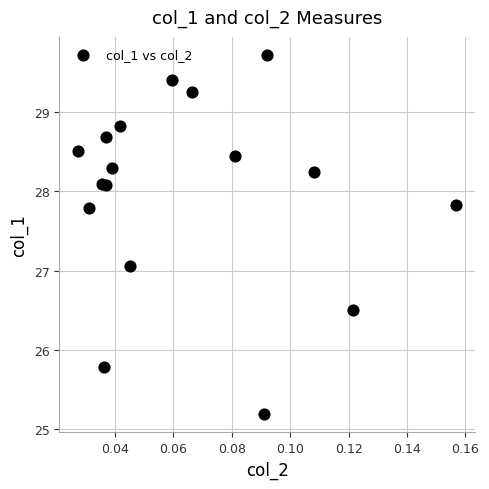

What Y value in the scatter plot is closest to 27?

27.1